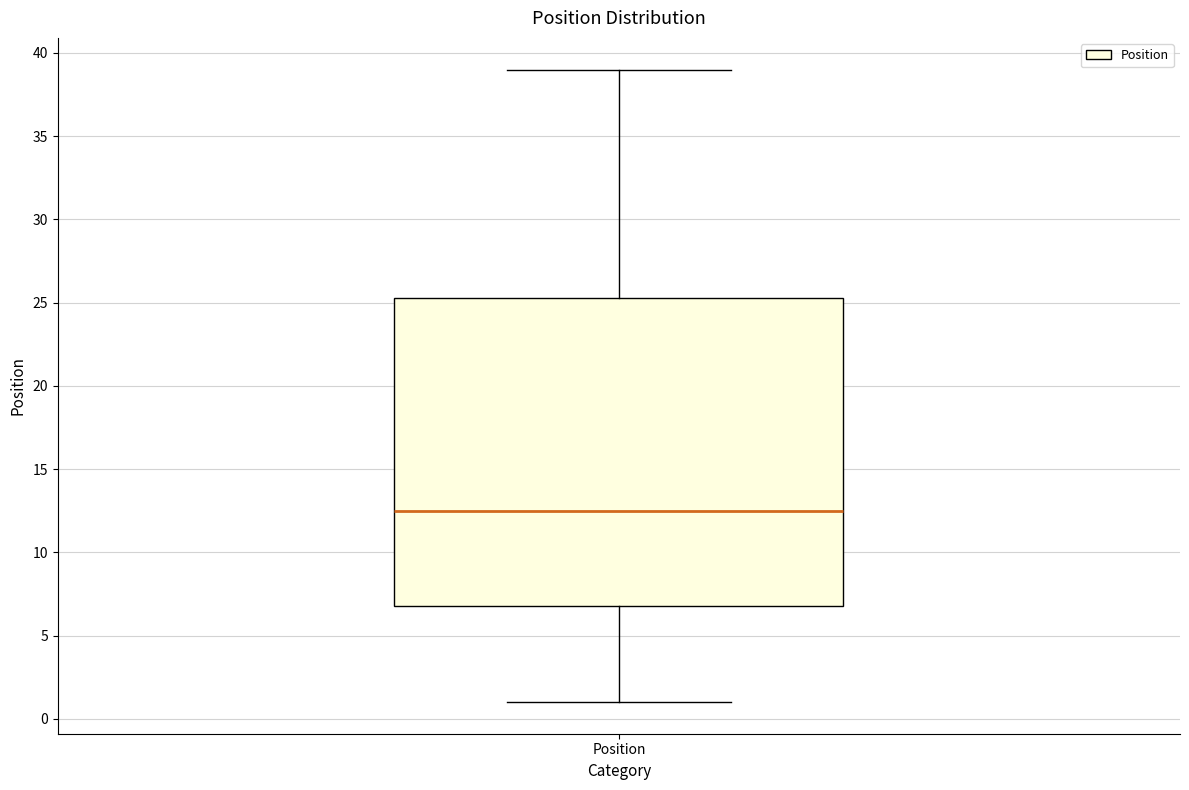

Read this box plot against the y-axis: the position of the median line, the range covered by the box, and the ends of both whiskers. The values are not printed on the chart, so give them approximately, as read against the axis.

median 12.5, box 7.0 to 25.5, whiskers 1.0 to 39.0